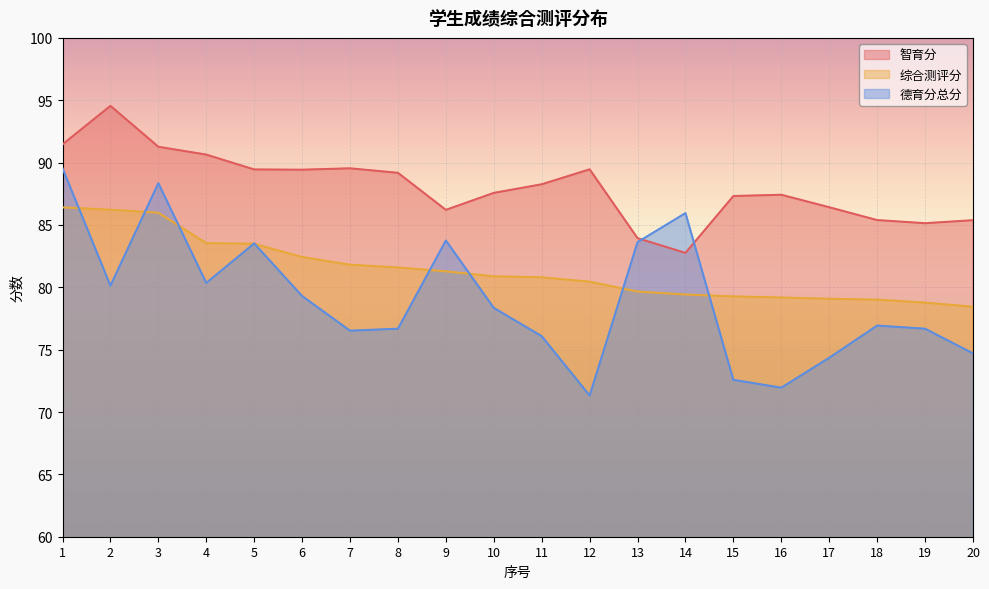

What is the spread (max minus min) of values at 3?

5.3